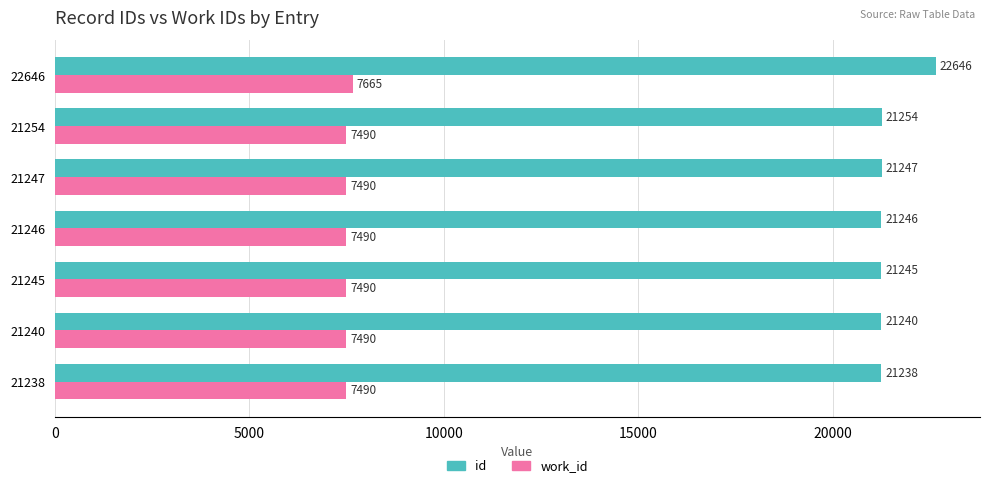

What is the approximate value of id at 21254, to the nearest 100?

21300